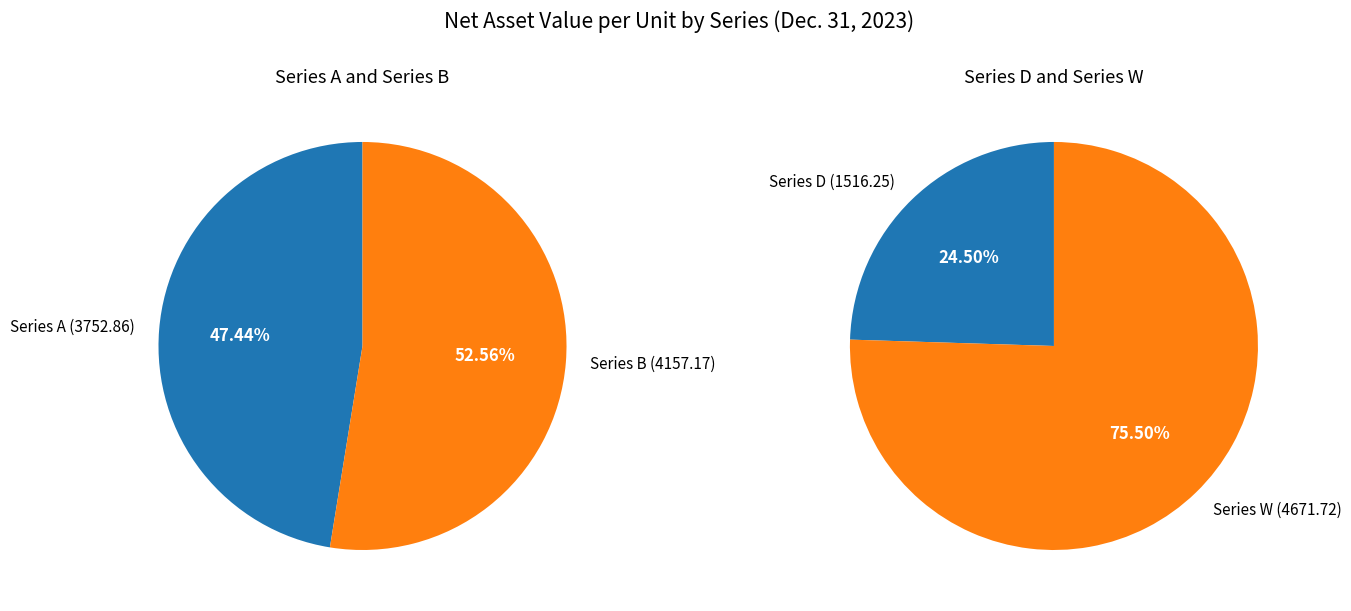

How many segments does this pie chart have?

4